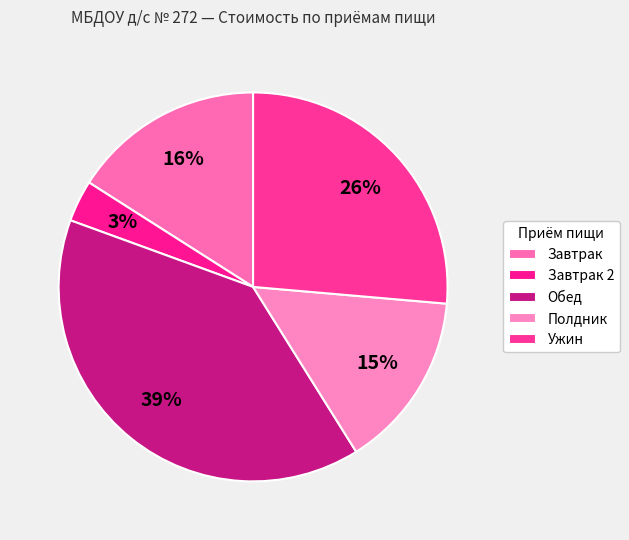

Which slice is the smallest?

Завтрак 2